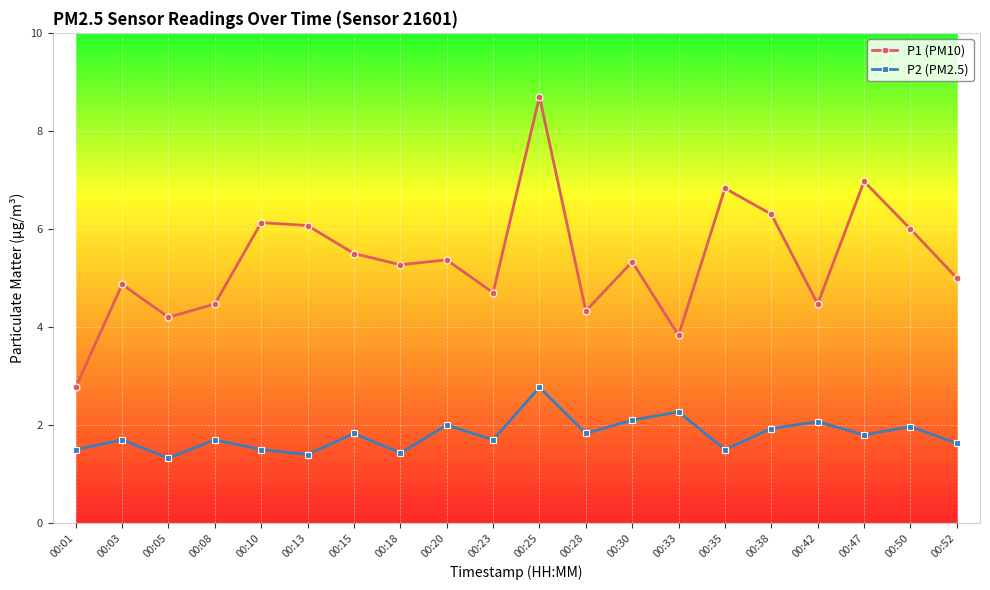

What is the difference between the P2 (PM2.5) values at 00:33 and 00:05?

0.9